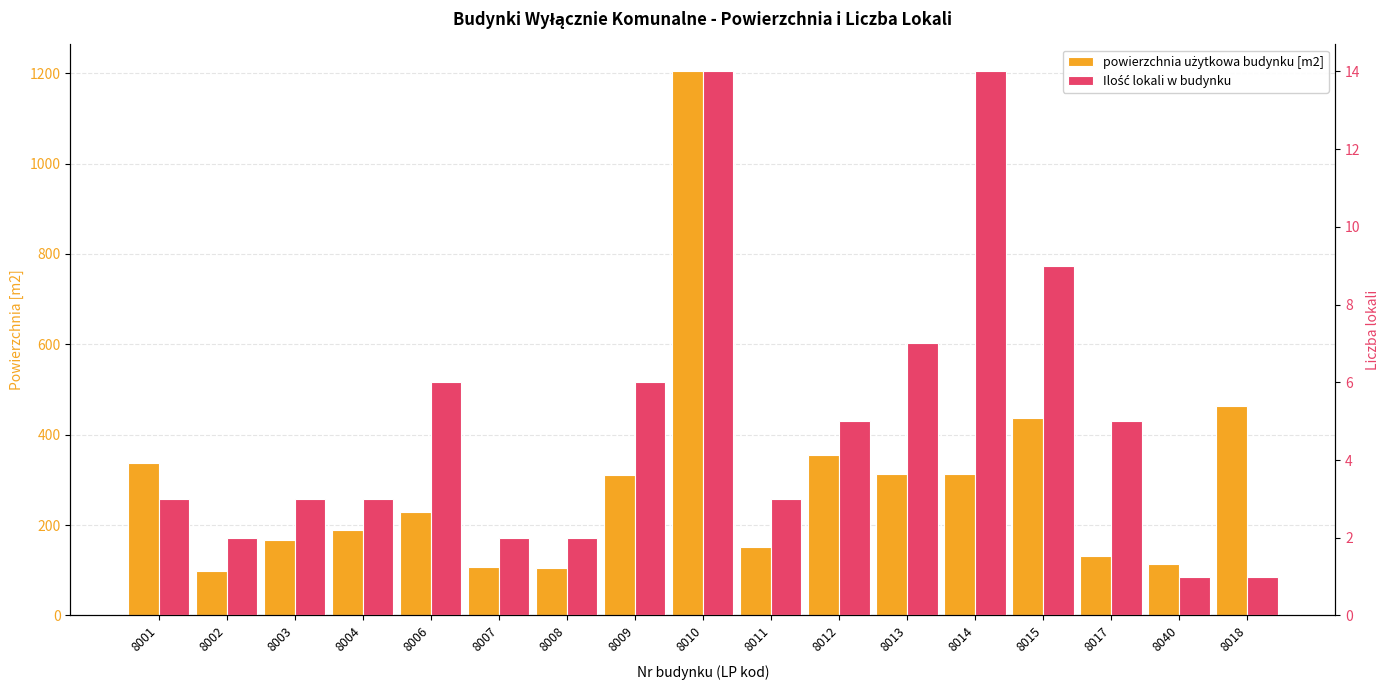

What is the label of the 11th bar from the left?

8012